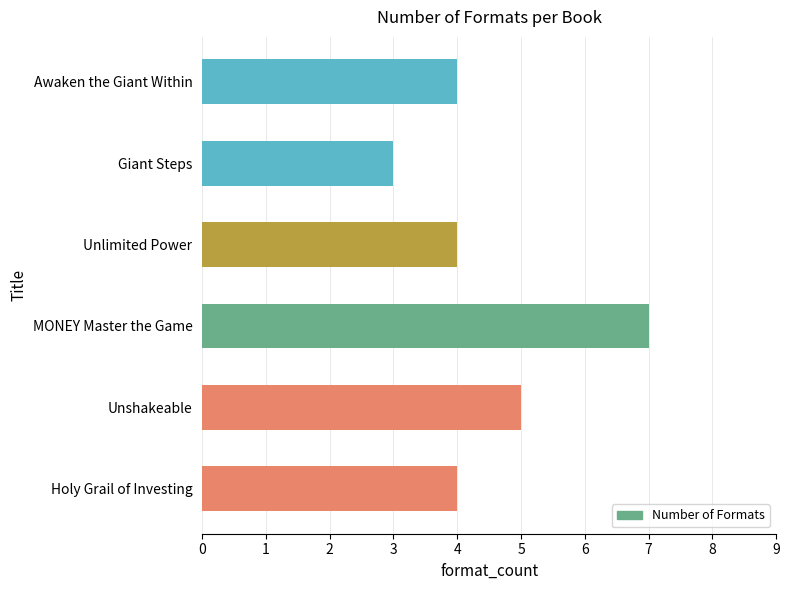

What value does the data have at Unlimited Power?

4